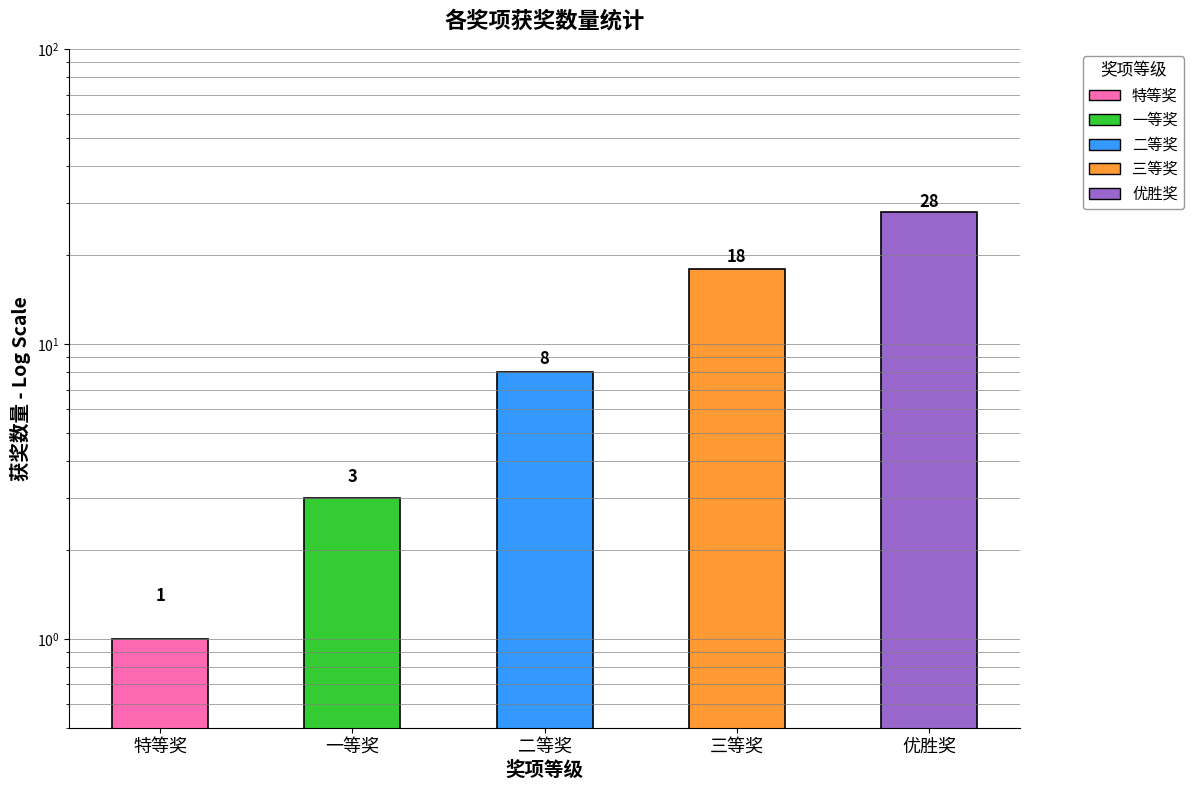

How many data points are less than 8?

2